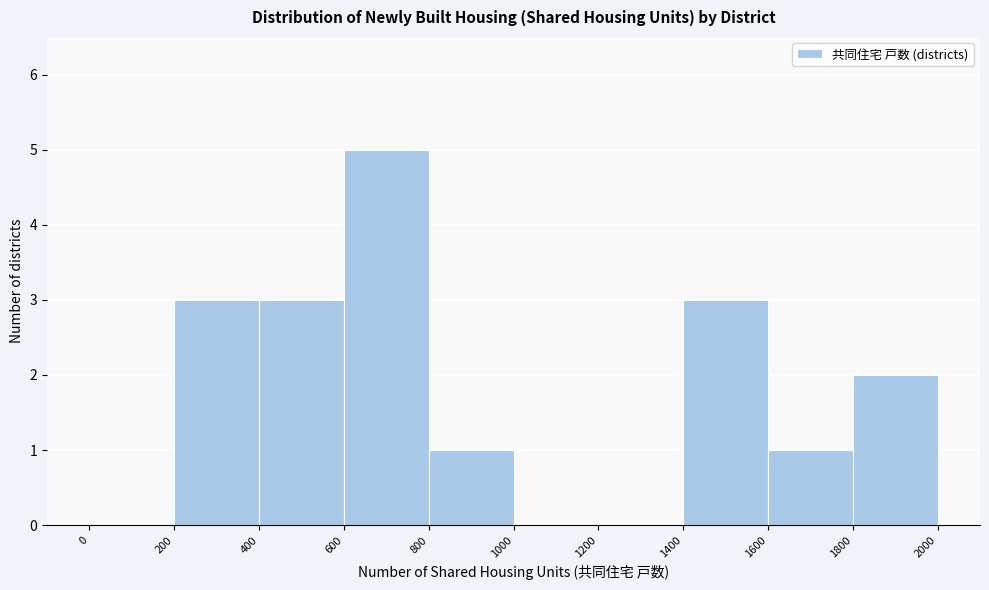

Reading left to right, transcribe this chart: for each bar, give the range it covers on the x-axis and its height. The values are not printed on the chart, so give them approximately, as read against the axis.

0 to 200: 0
200 to 400: 3
400 to 600: 3
600 to 800: 5
800 to 1000: 1
1000 to 1200: 0
1200 to 1400: 0
1400 to 1600: 3
1600 to 1800: 1
1800 to 2000: 2